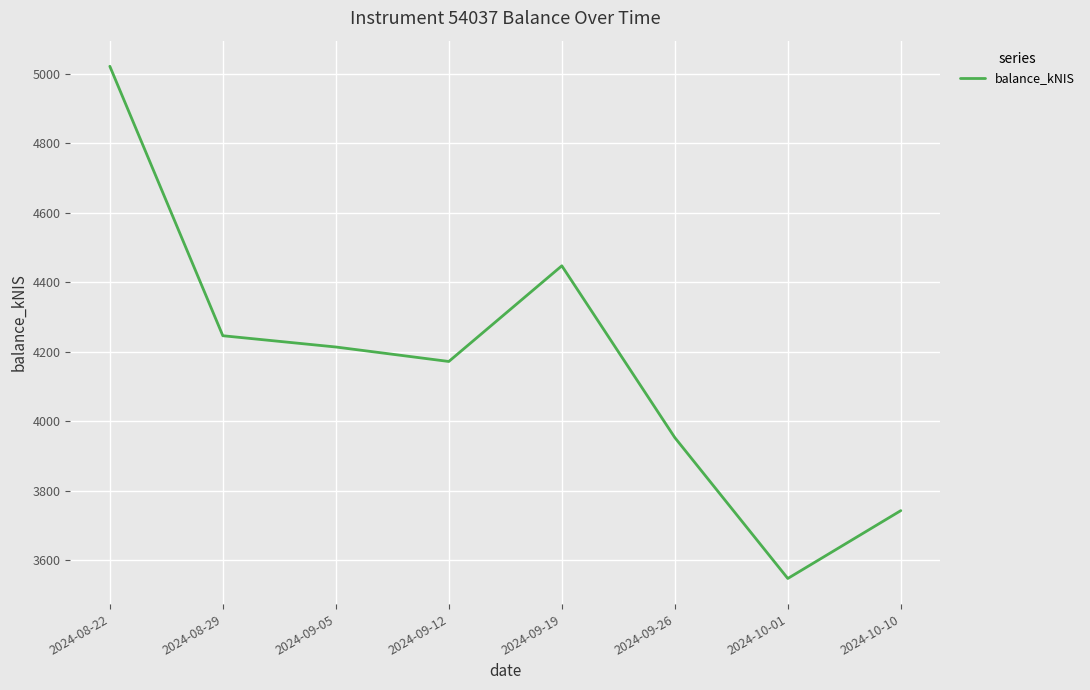

Reading left to right, what are all the values shown in this chart?

5021.0	4245.5	4213.0	4171.4	4446.7	3952.3	3546.8	3742.1